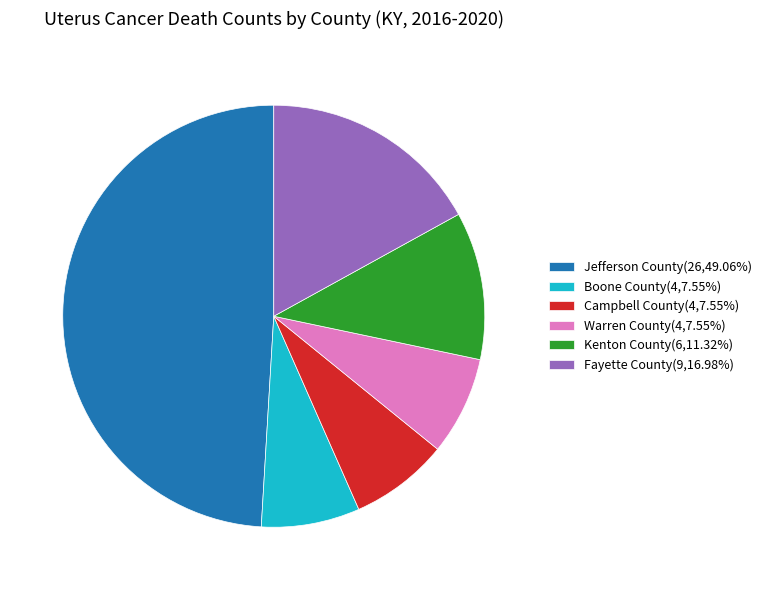

The Boone County slice represents 8% of the pie. True or false?

True